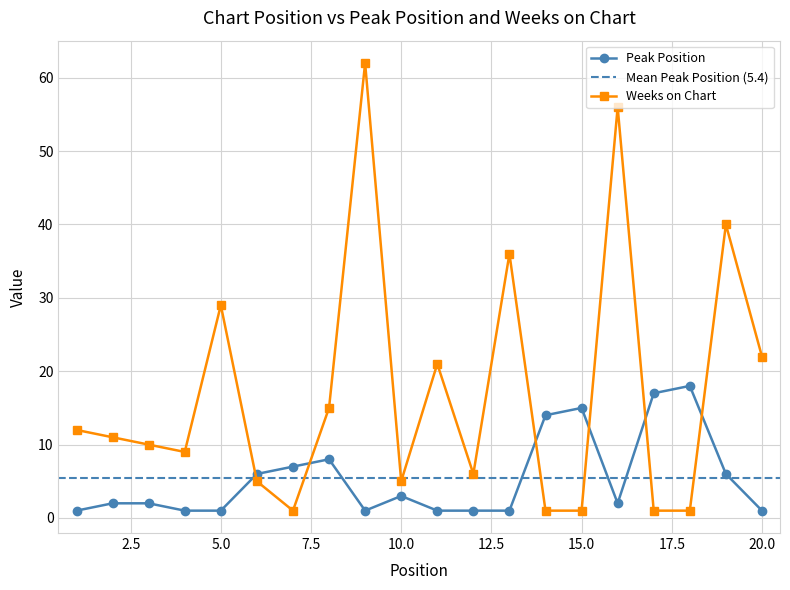

What are all the series names shown in the legend?

Peak Position, Weeks on Chart